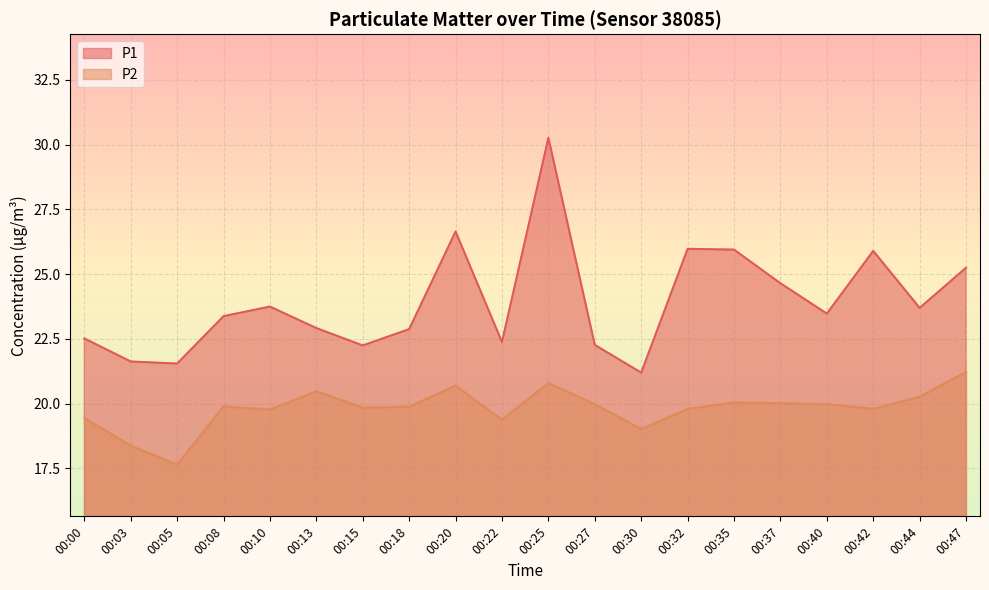

What is the difference between the maximum and minimum values in the P1 series?

9.1